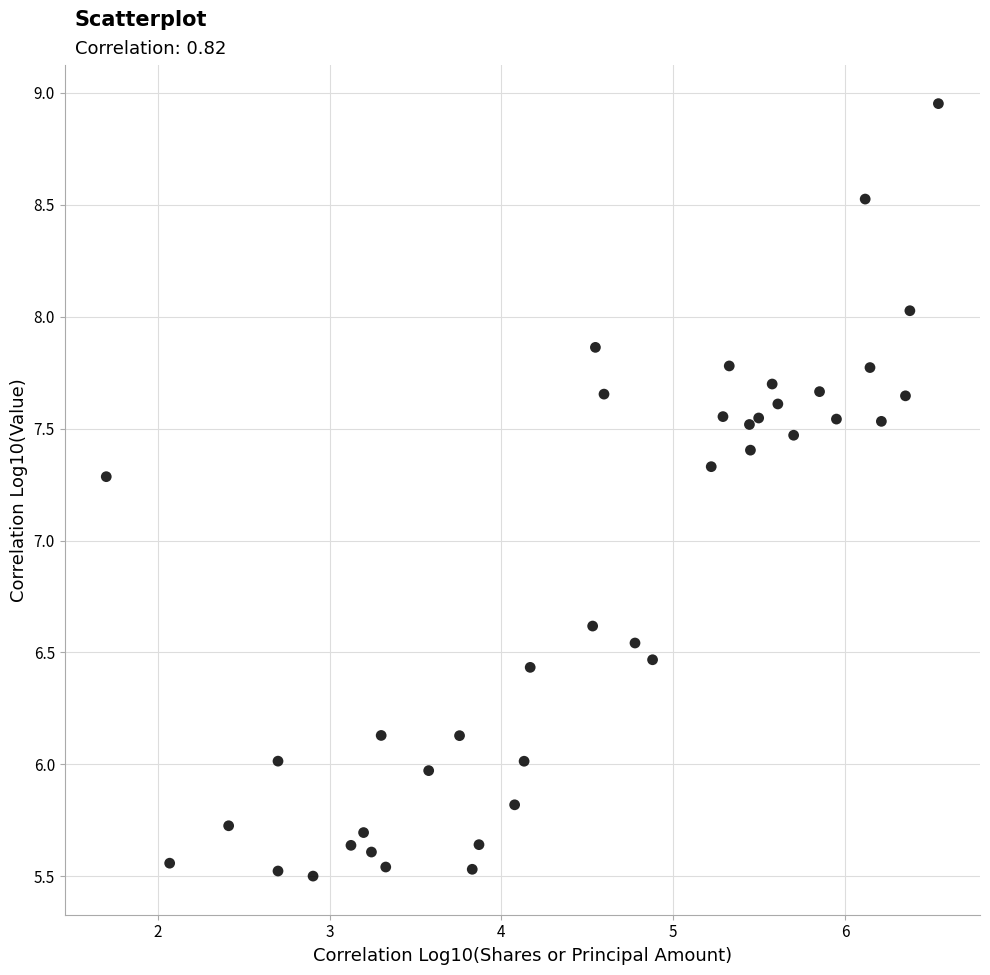

What Y value in the scatter plot is closest to 7?

7.3